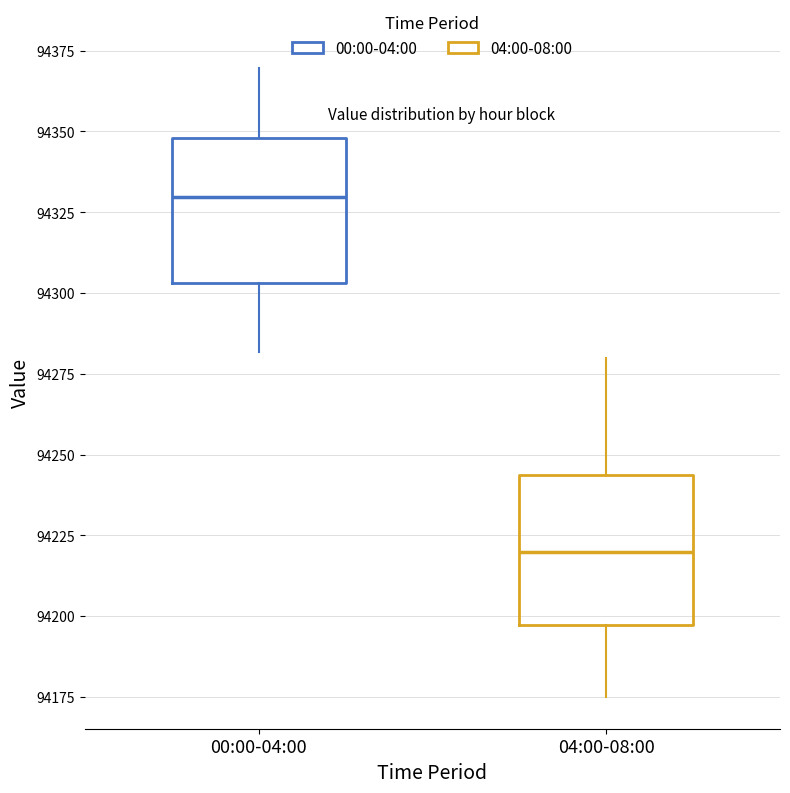

Reading left to right, read every box against the y-axis: the position of its median line, the range the box covers, and the ends of its whiskers. The values are not printed on the chart, so give them approximately, as read against the axis.

00:00-04:00: median 94330, box 94305 to 94350, whiskers 94280 to 94370
04:00-08:00: median 94220, box 94195 to 94245, whiskers 94175 to 94280